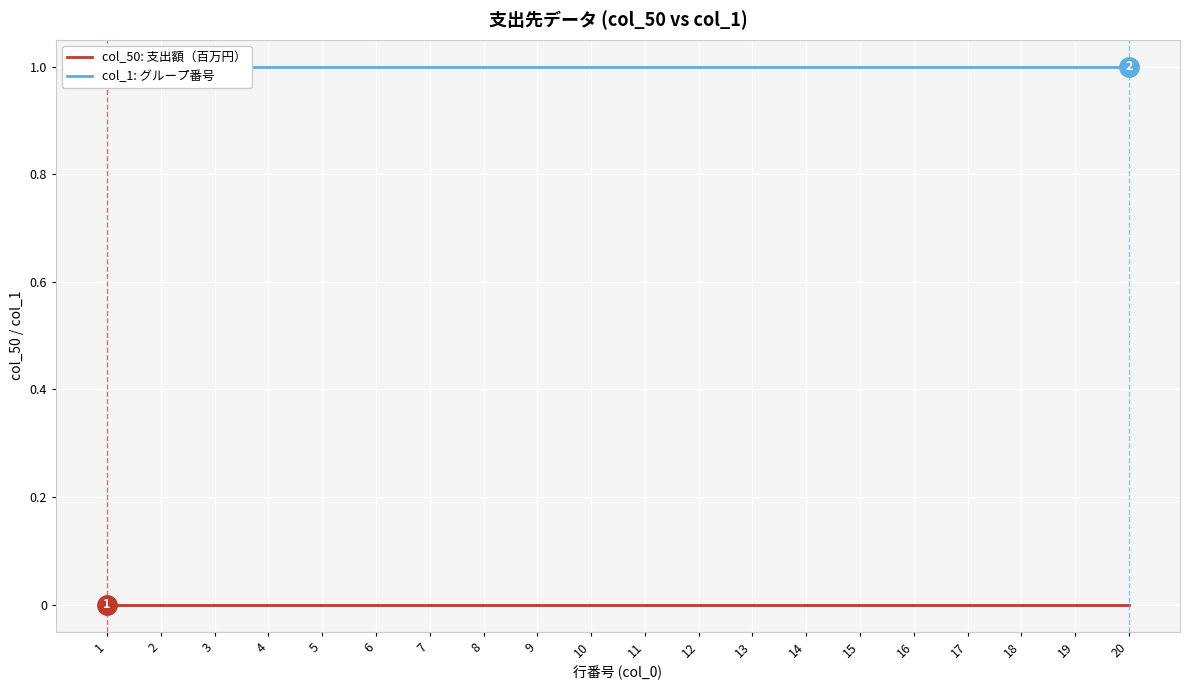

Is the value of col_1: グループ番号 at 11 greater than the value of col_50: 支出額（百万円） at 1?

Yes